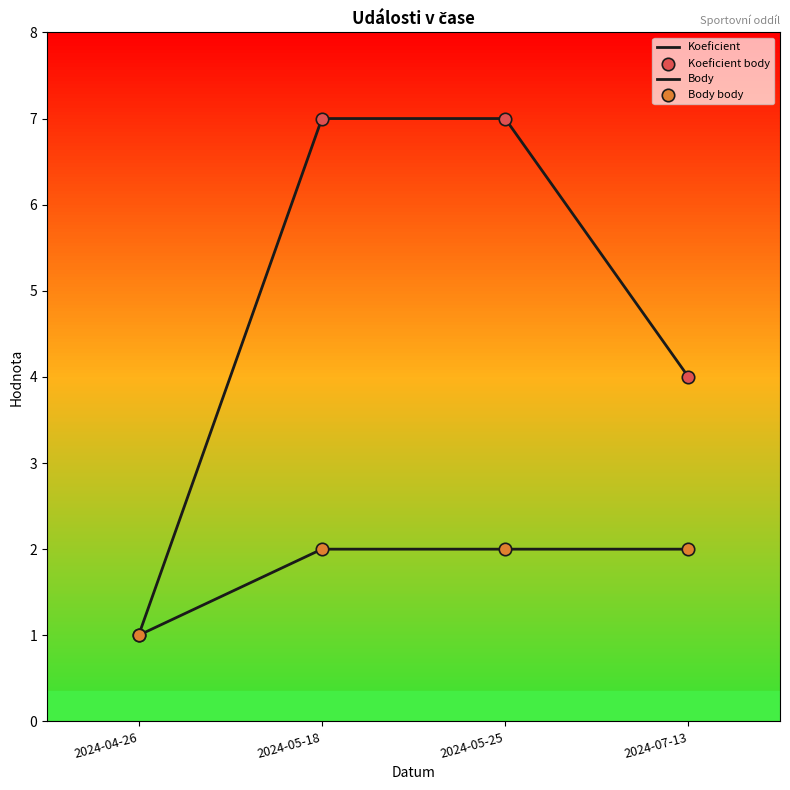

How many series are shown in this chart?

2